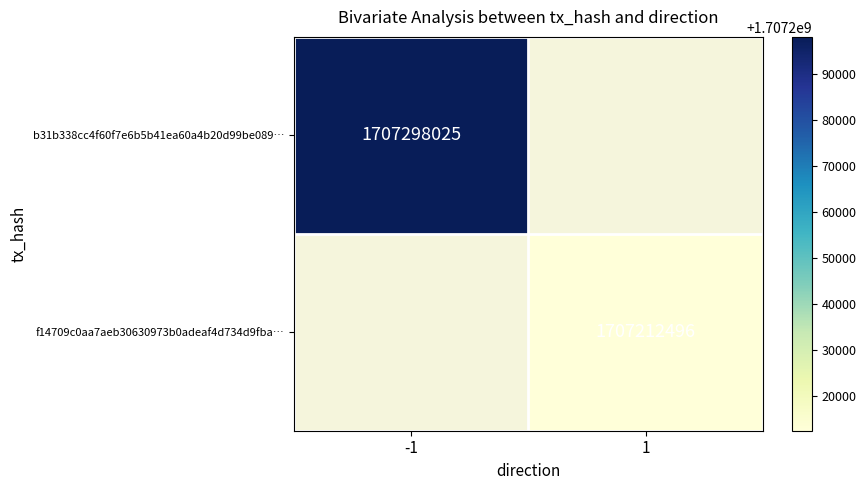

Which has a higher value, 1 or -1?

-1